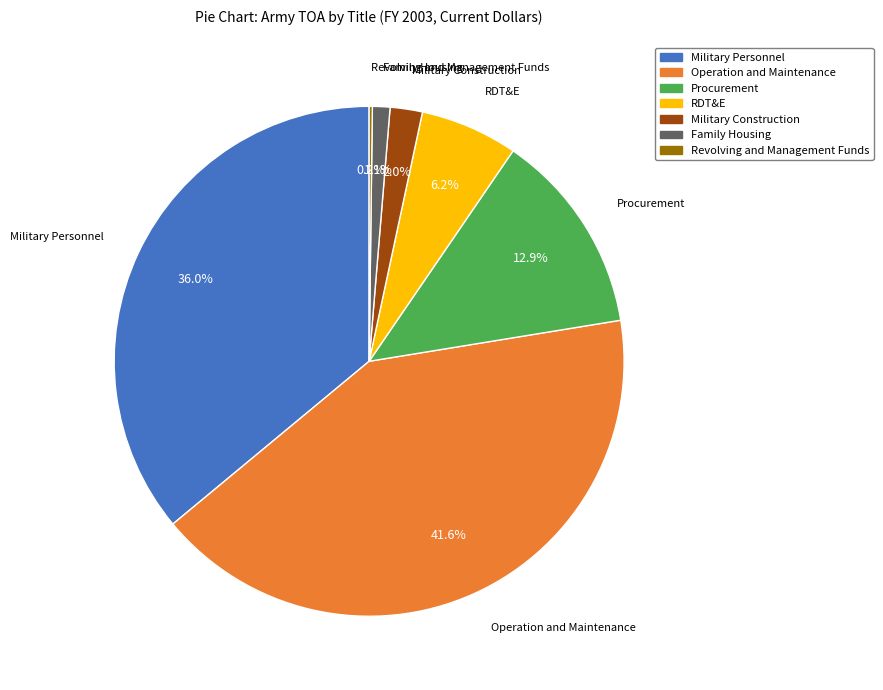

What percentage do Military Personnel and Operation and Maintenance together represent?

77.6%